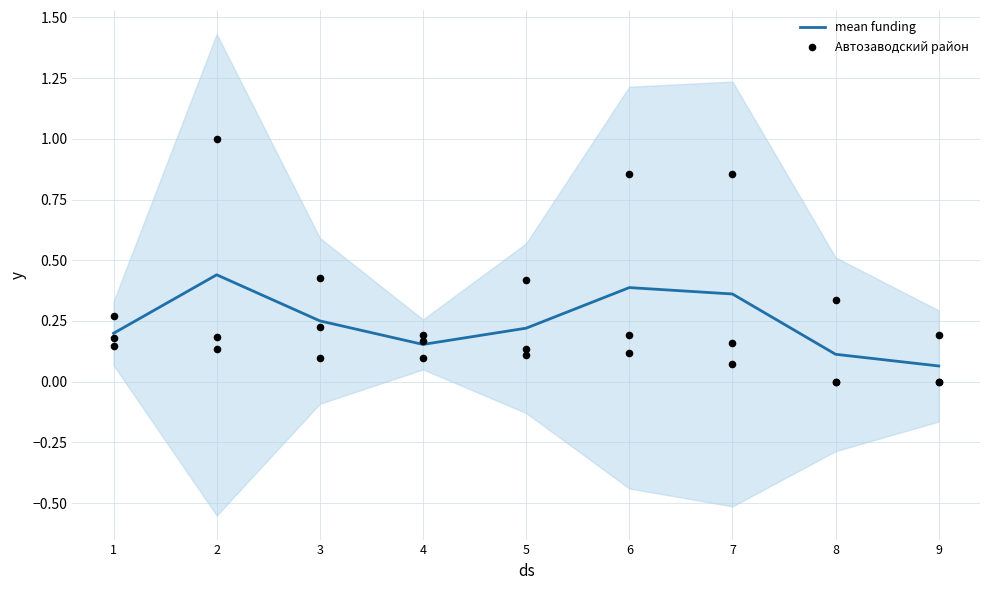

What are all the series names shown in the legend?

mean funding, Автозаводский район